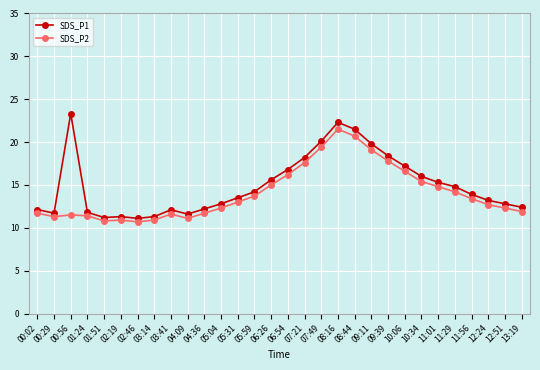

Does the chart display data point markers on the line(s)?

Yes